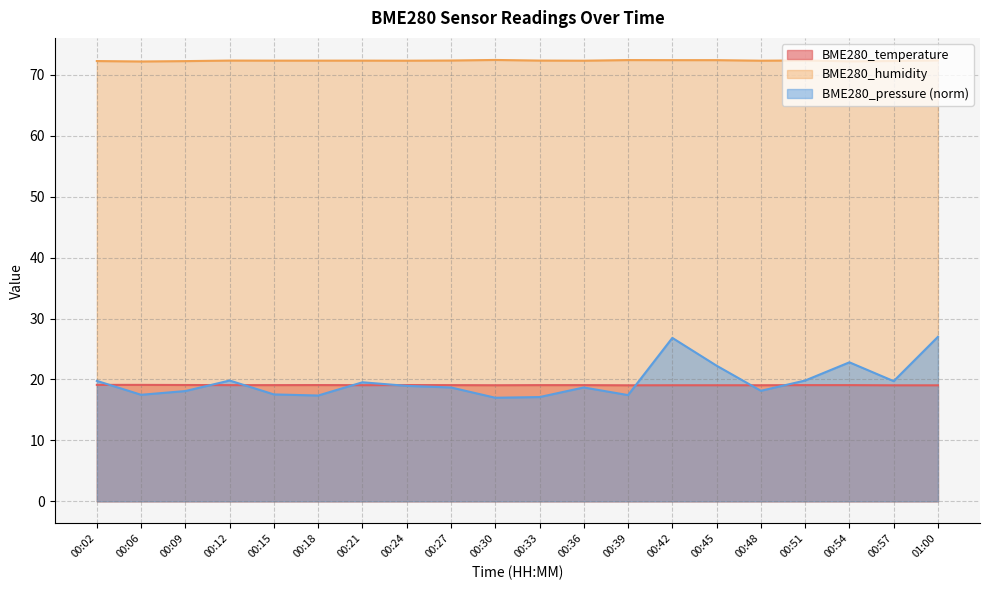

True or false: BME280_pressure_norm has more than 2 points higher than both neighbors.

True